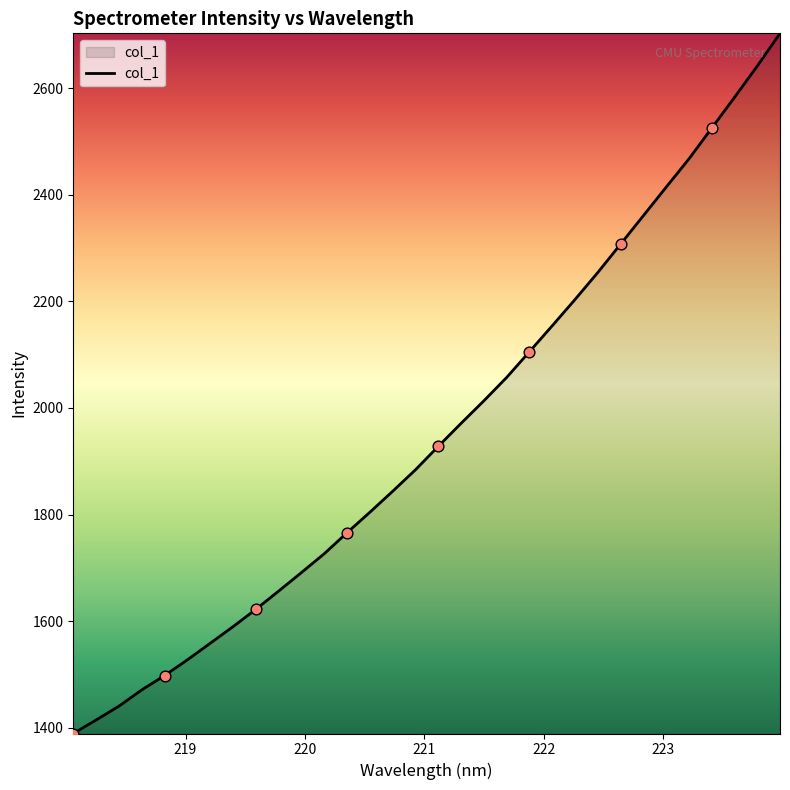

What is the greatest value displayed?

2702.7